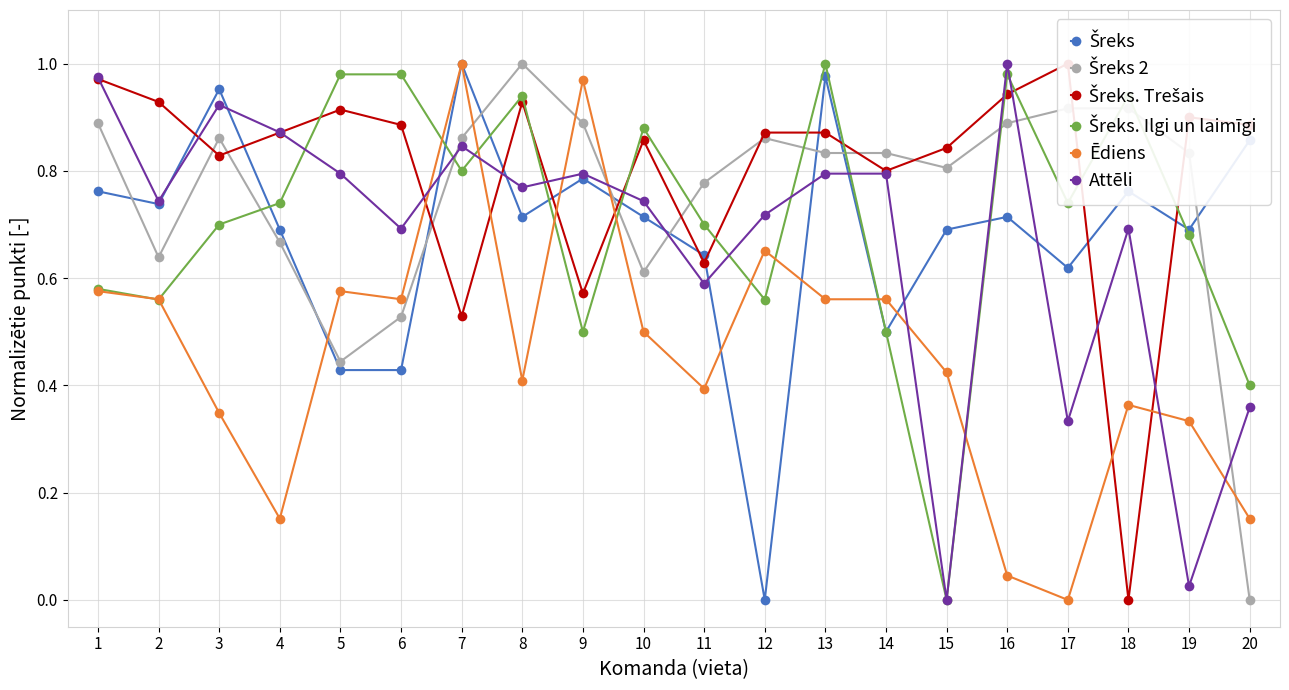

What is the difference between the highest and lowest values at 5?

0.6